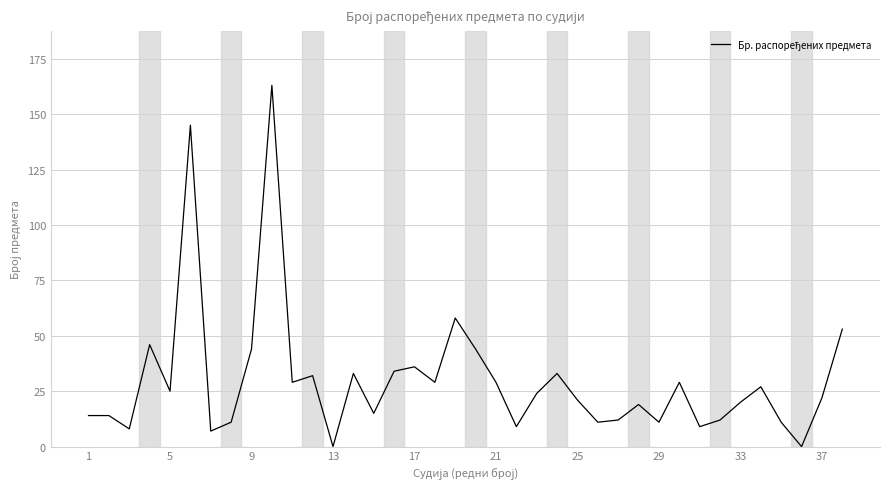

What is the difference between the maximum and minimum values?

163